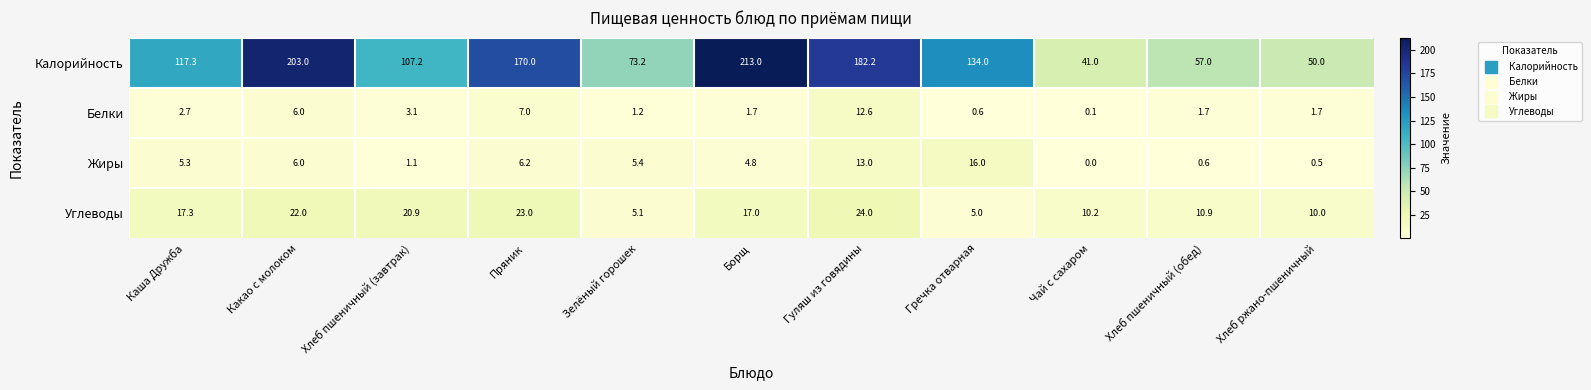

At which category does the chart reach its minimum across all series?

Чай с сахаром